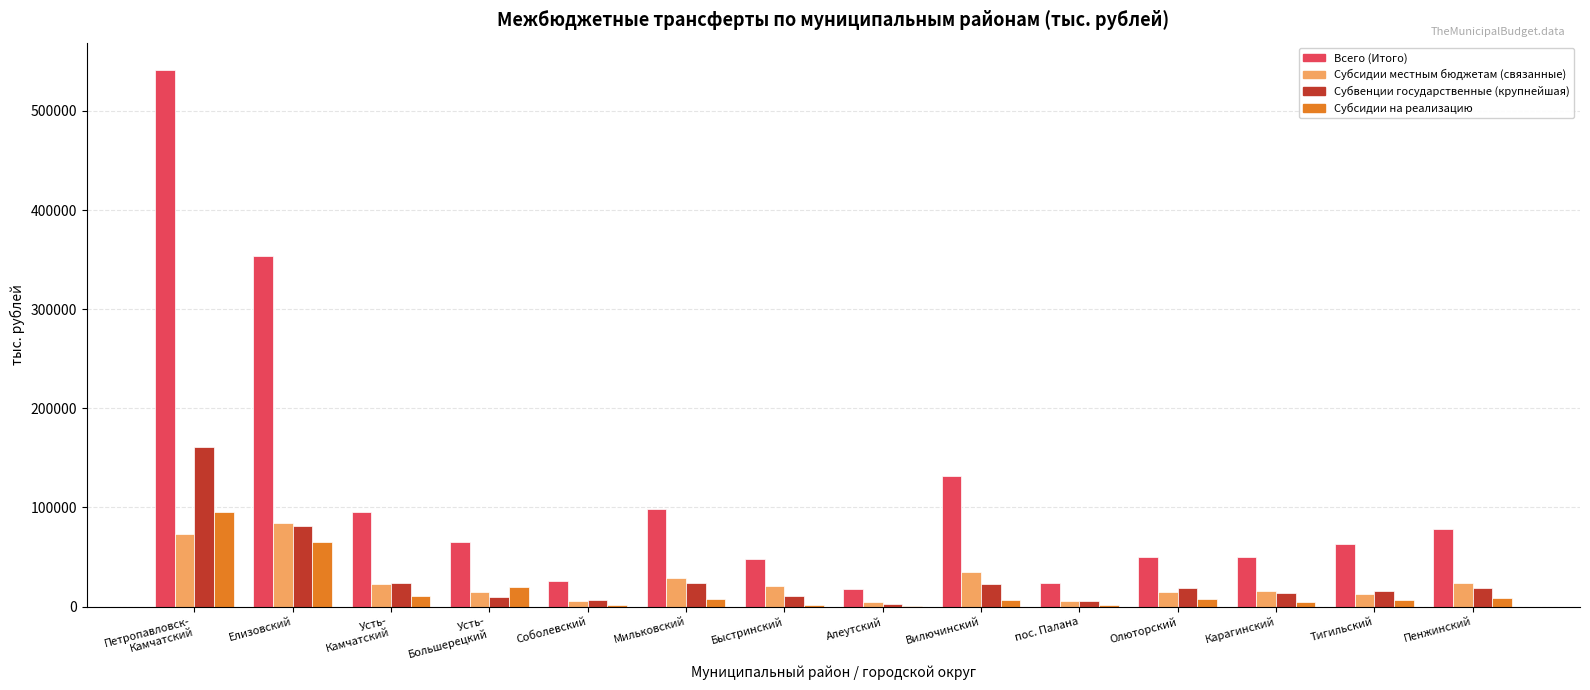

Which series has the largest total across all categories?

Всего (Итого)